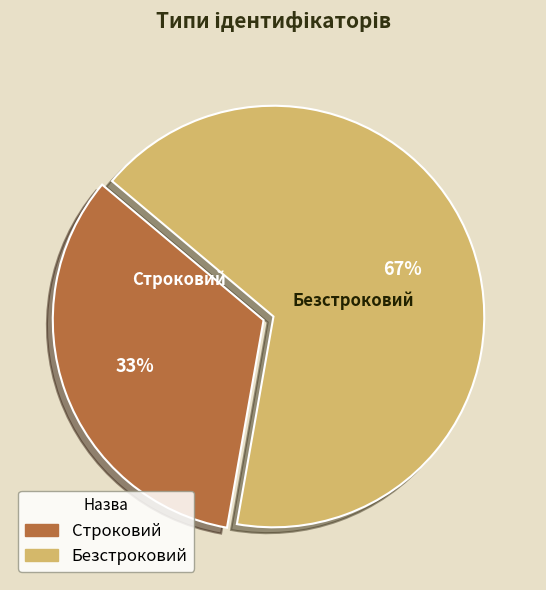

What is the ratio of the value at Строковий to the value at Безстроковий?

0.5